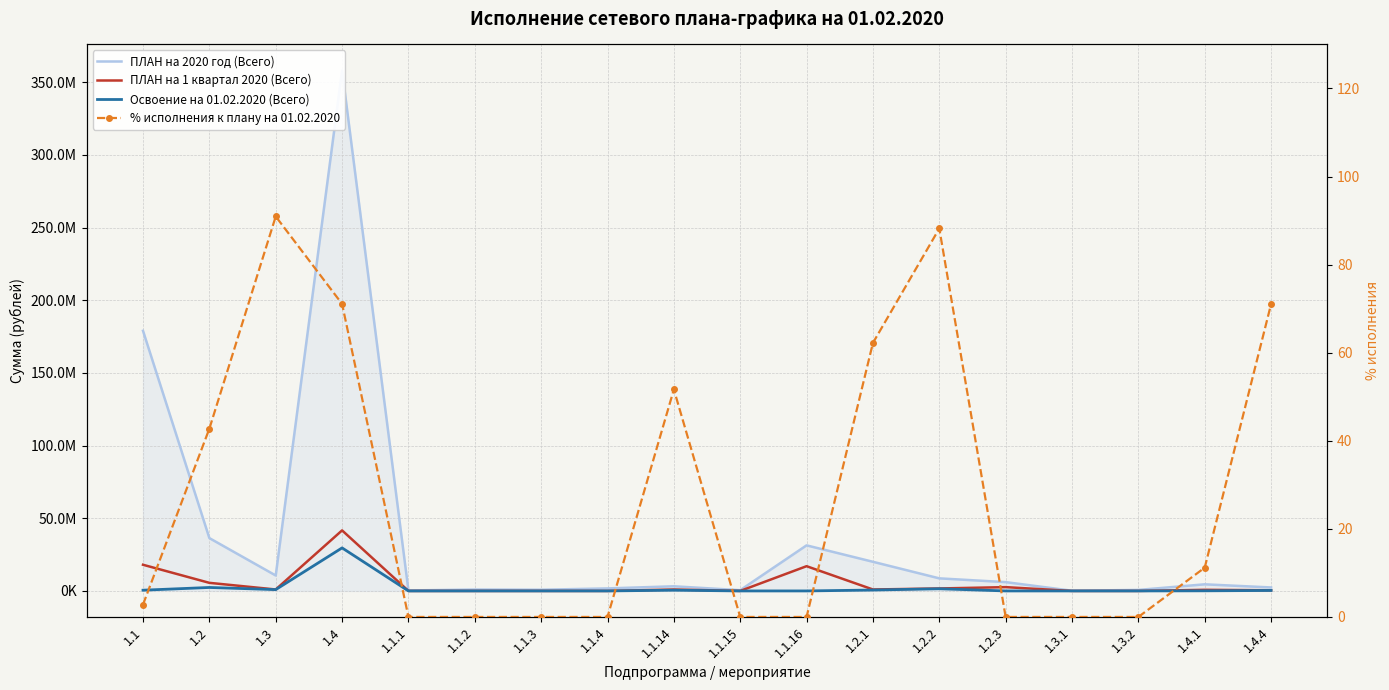

Which has a higher value, 1.1.1 or 1.1.2?

1.1.2